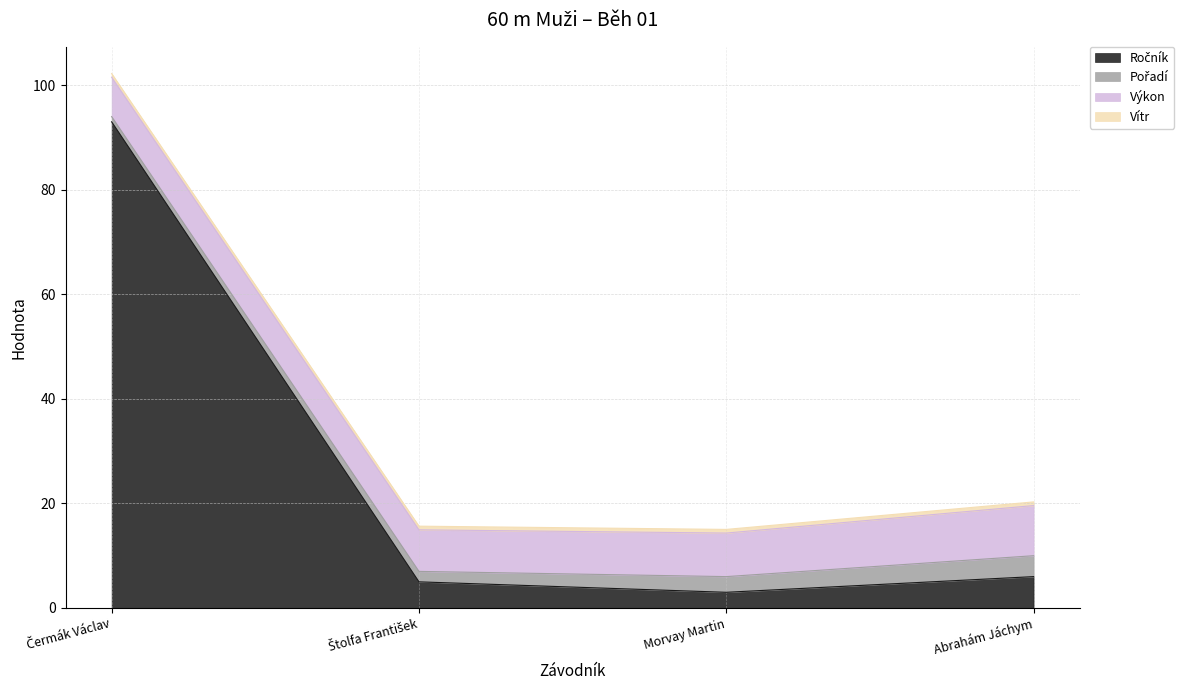

What is the spread (max minus min) of values at Čermák Václav?

92.3